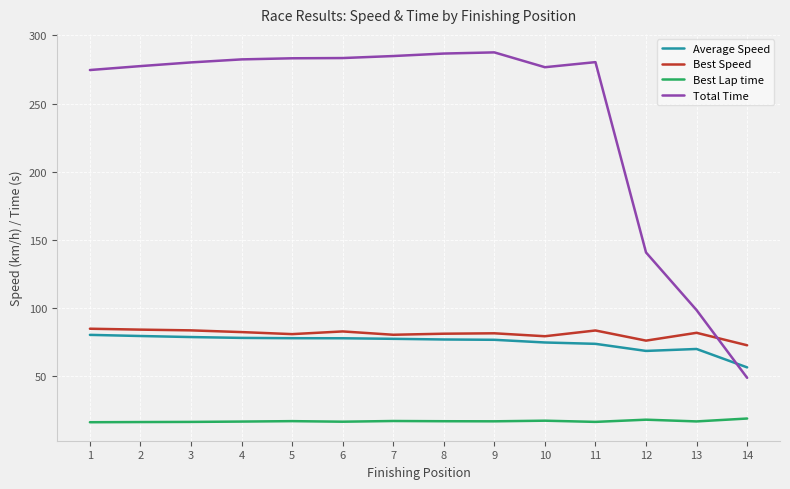

What is the difference between the highest and lowest values at 2?

261.1